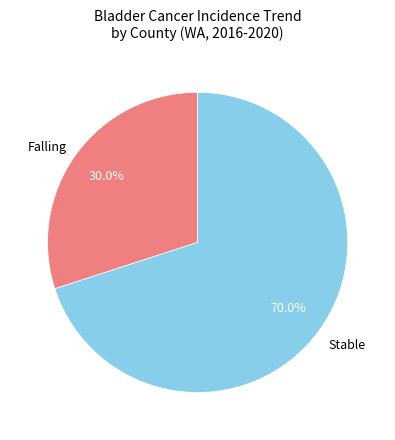

Between Stable and Falling, which is larger?

Stable